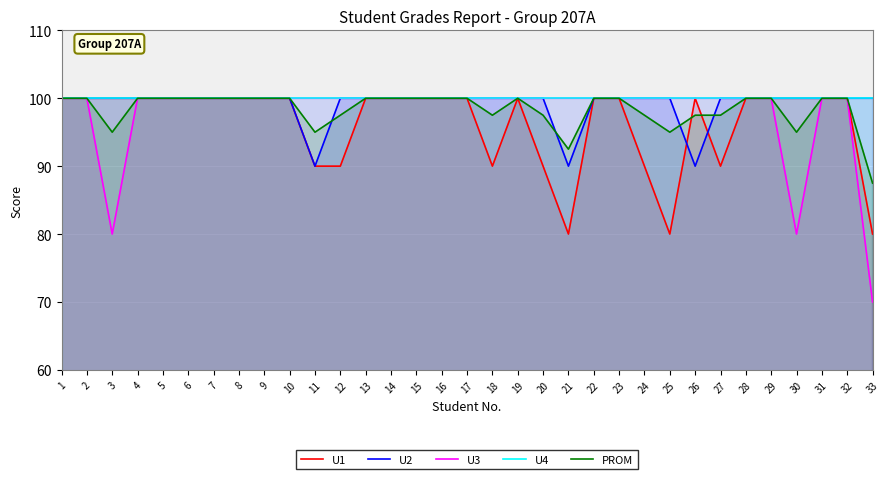

True or false: U3 and U4 intersect in this chart.

False